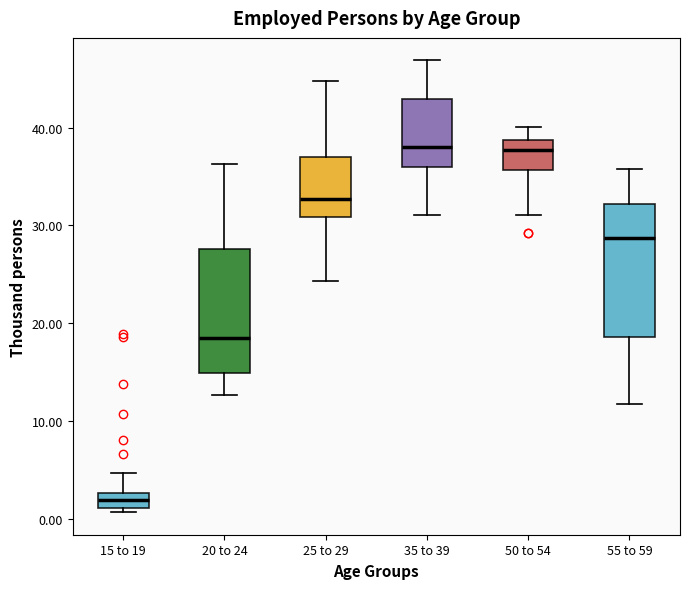

Reading left to right, transcribe this box plot: for each box, give where its median line is, the range the box spans, and where its two whiskers end, as read against the y-axis. The values are not printed on the chart, so give them approximately, as read against the axis.

15 to 19: median 2, box 1 to 3, whiskers 1 (just below the box's lower edge) to 5
20 to 24: median 19, box 15 to 28, whiskers 13 to 36
25 to 29: median 33, box 31 to 37, whiskers 24 to 45
35 to 39: median 38, box 36 to 43, whiskers 31 to 47
50 to 54: median 38, box 36 to 39, whiskers 31 to 40
55 to 59: median 29, box 19 to 32, whiskers 12 to 36